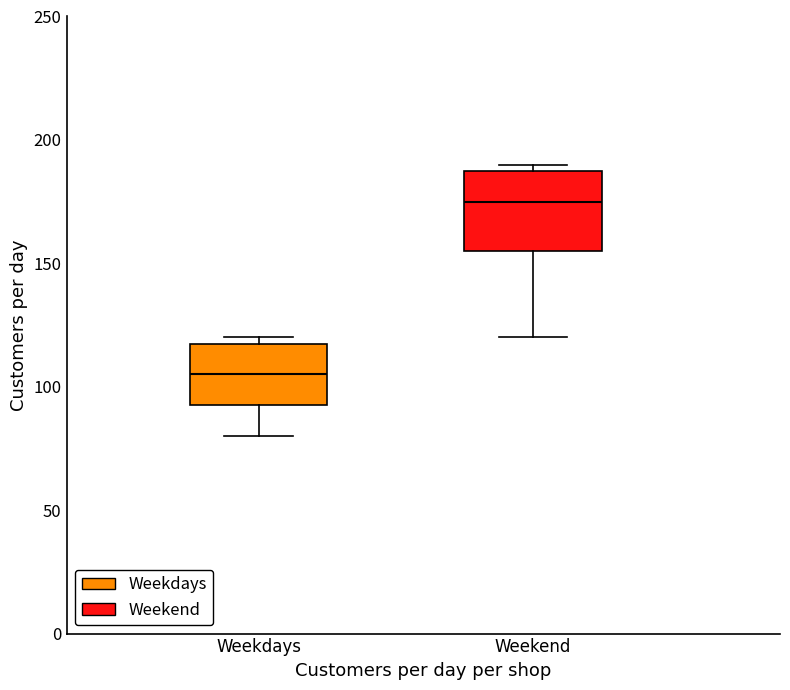

Reading left to right, transcribe this box plot: for each box, give where its median line is, the range the box spans, and where its two whiskers end, as read against the y-axis. The values are not printed on the chart, so give them approximately, as read against the axis.

Weekdays: median 105, box 95 to 120, whiskers 80 to 120 (just above the box's upper edge)
Weekend: median 175, box 155 to 190, whiskers 120 to 190 (just above the box's upper edge)